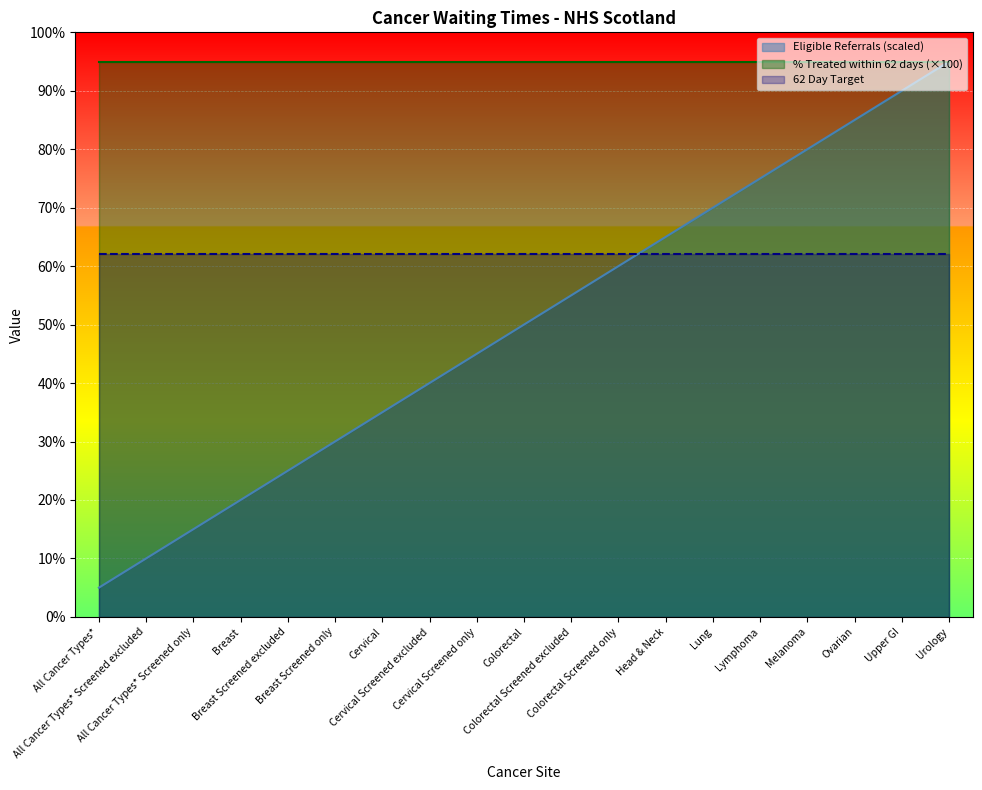

Is it true that Eligible Referrals equals 7.2 at Lymphoma?

False